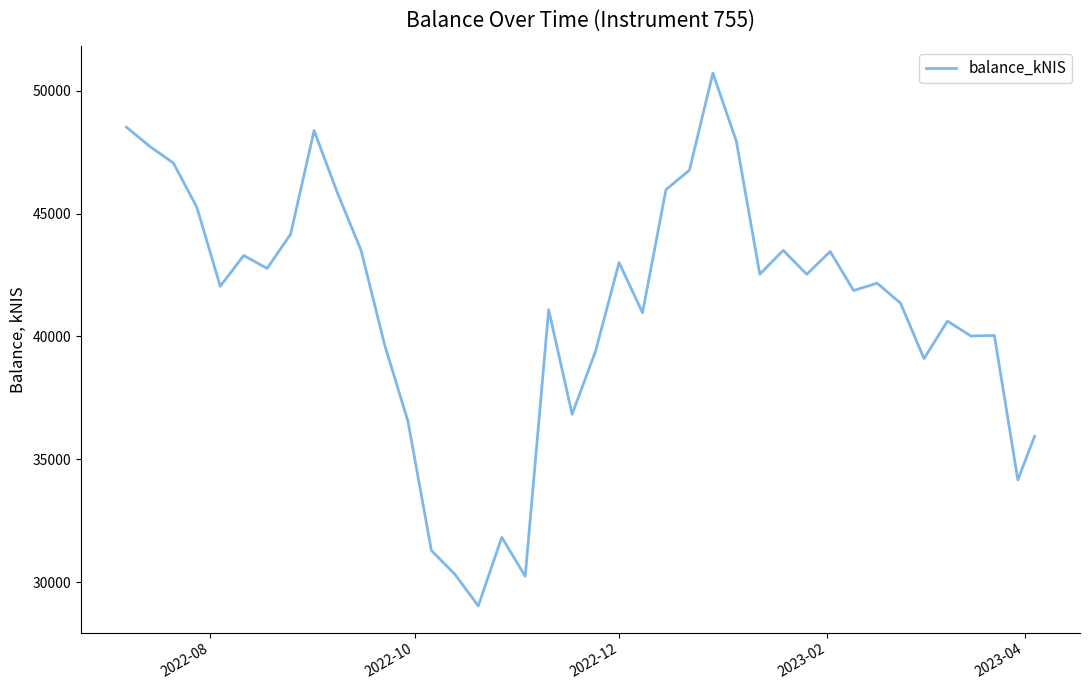

What is the greatest value displayed?

50721.8